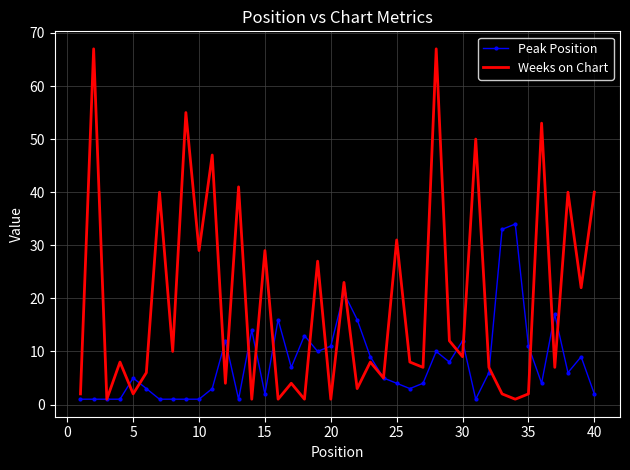

List the series in order of their overall mean, lowest first.

Peak Position, Weeks on Chart